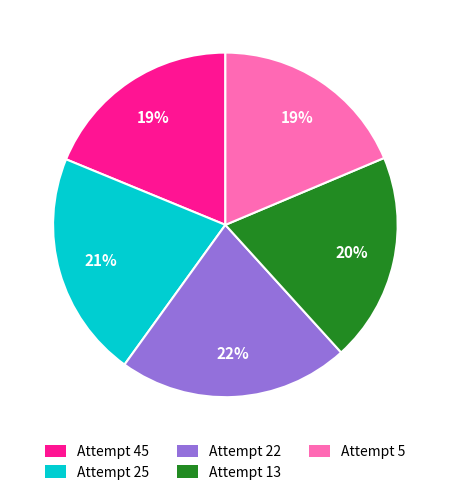

What percentage is the Attempt 5 slice, to the nearest percent?

19%